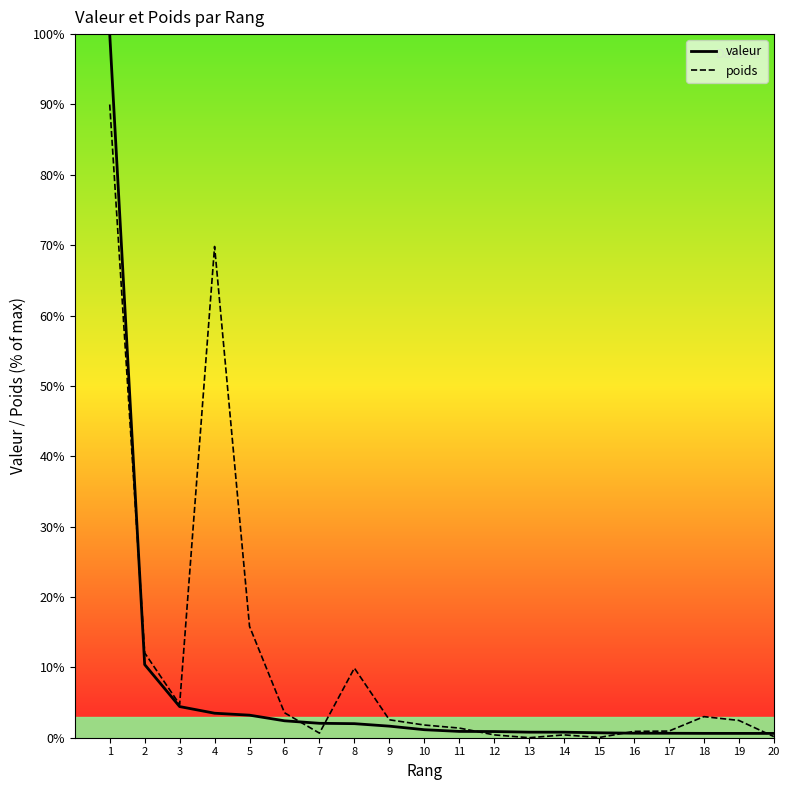

How many lines are shown in the chart?

2